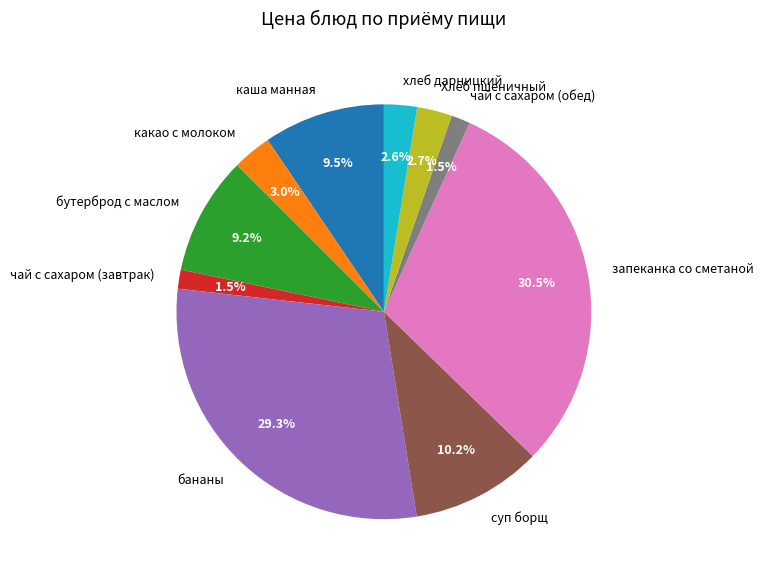

To the nearest percent, what is the combined percentage of какао с молоком and хлеб дарницкий?

6%